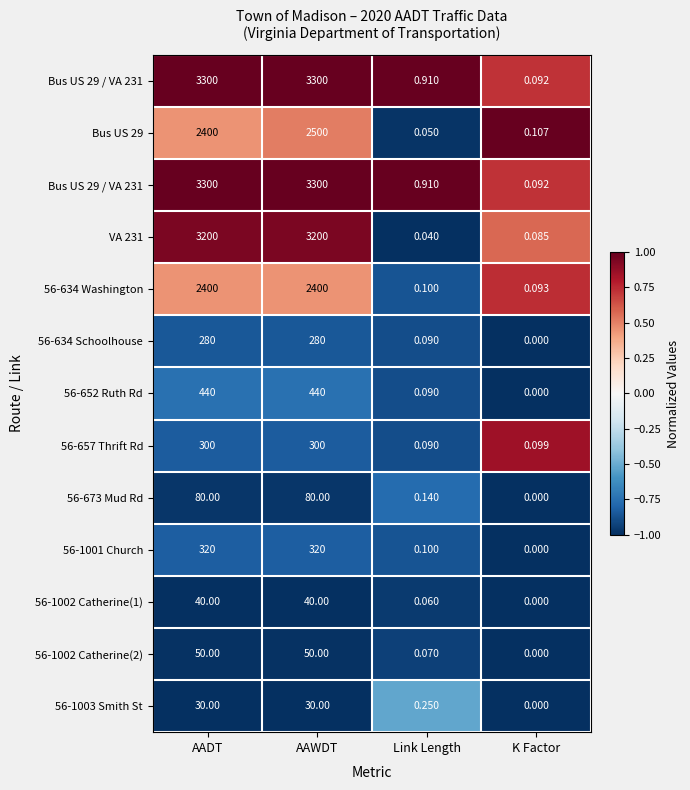

What is the total value across all series at AADT?

-3.4